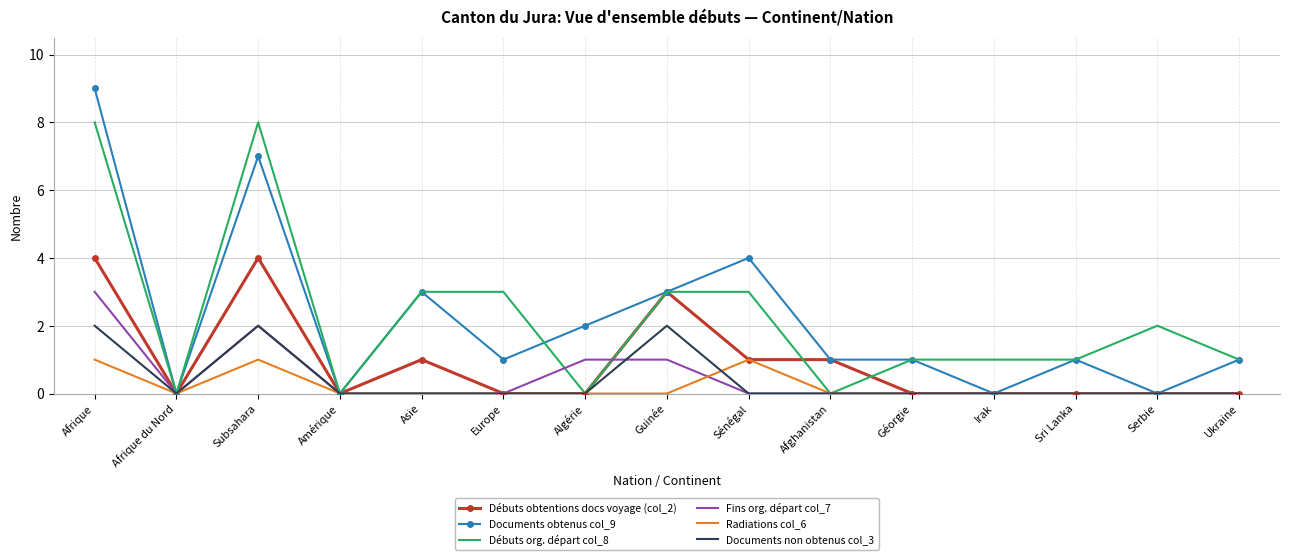

True or false: Débuts org. départ col_8 has more than 1 points higher than both neighbors.

True